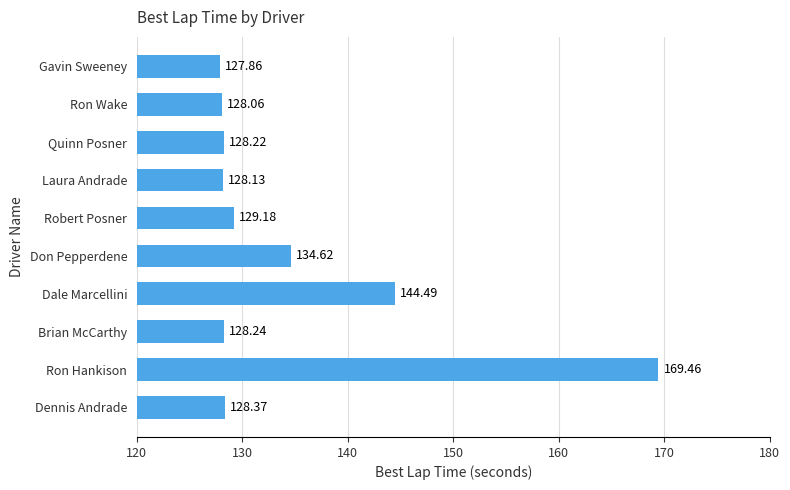

What is the minimum value shown in the chart?

127.9